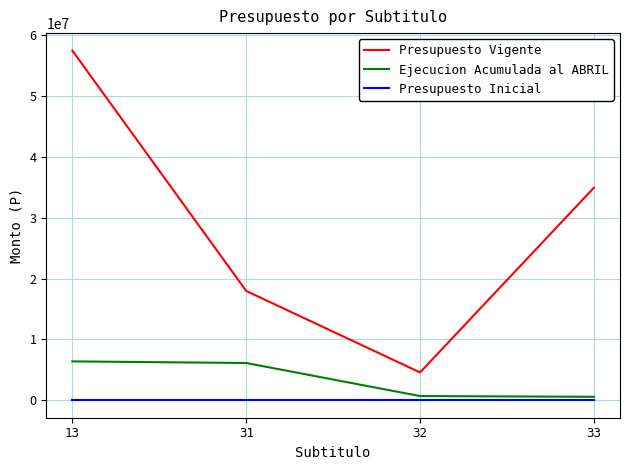

What is the maximum value shown in the chart?

57473433